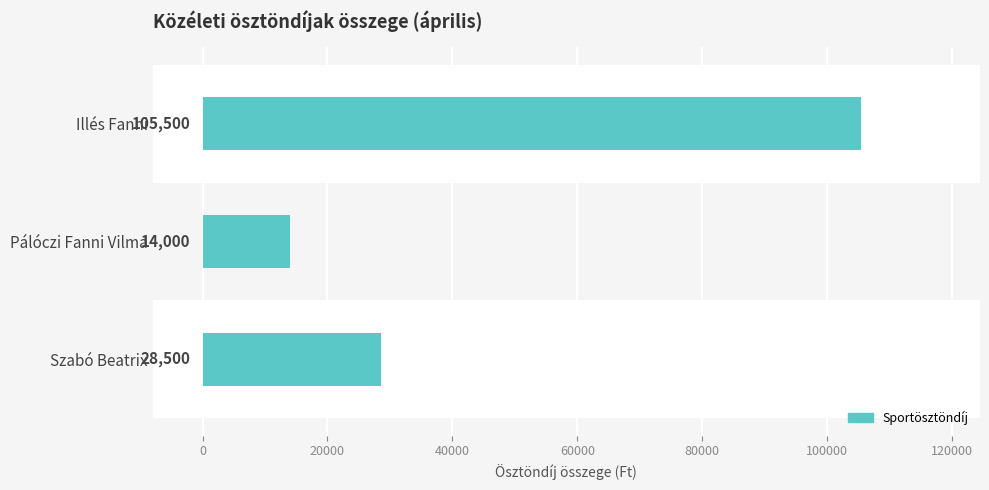

At which label is the value closest to 59750?

Szabó Beatrix